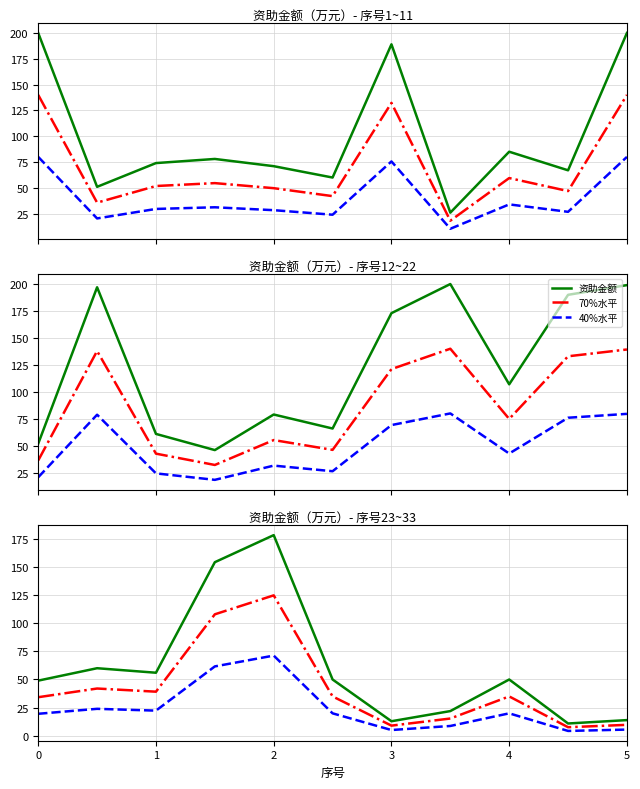

True or false: 资助金额 has a value of 14.0 at 5.

True